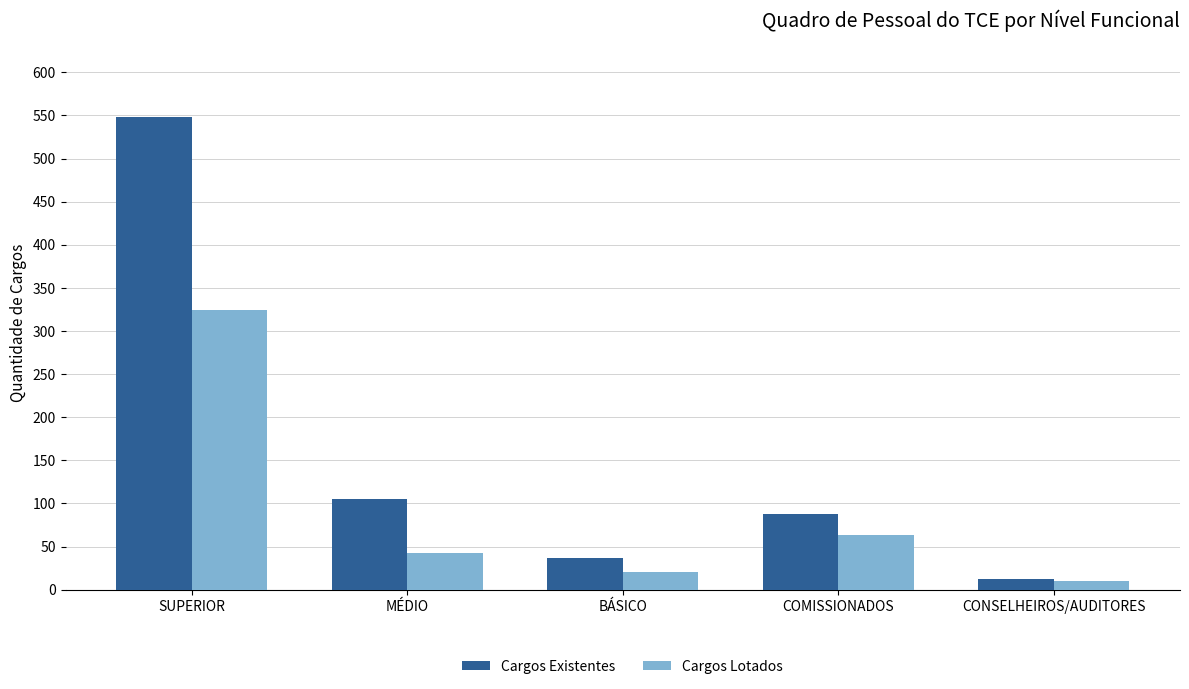

What is the sum of all Cargos Lotados values?

459